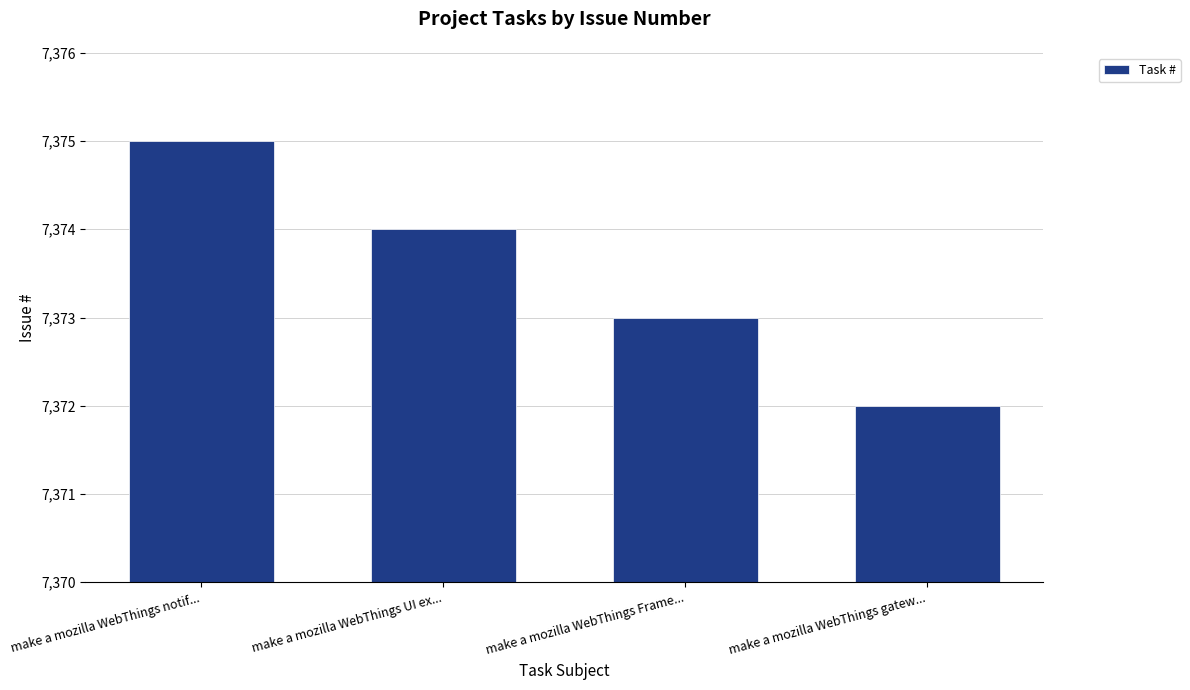

What is the label of the 4th bar from the right?

make a mozilla WebThings notif...